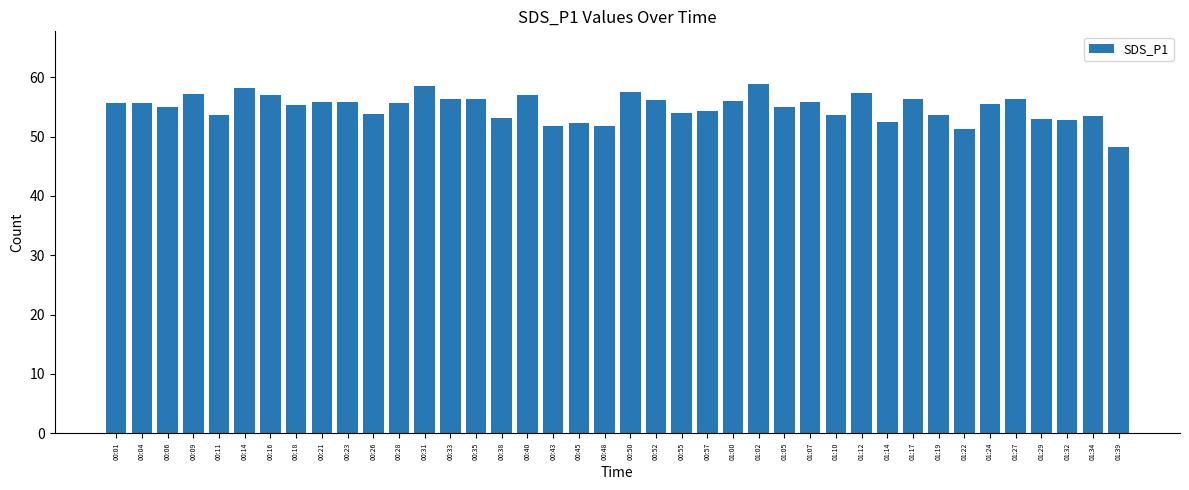

Read the value at 01:22.

51.4